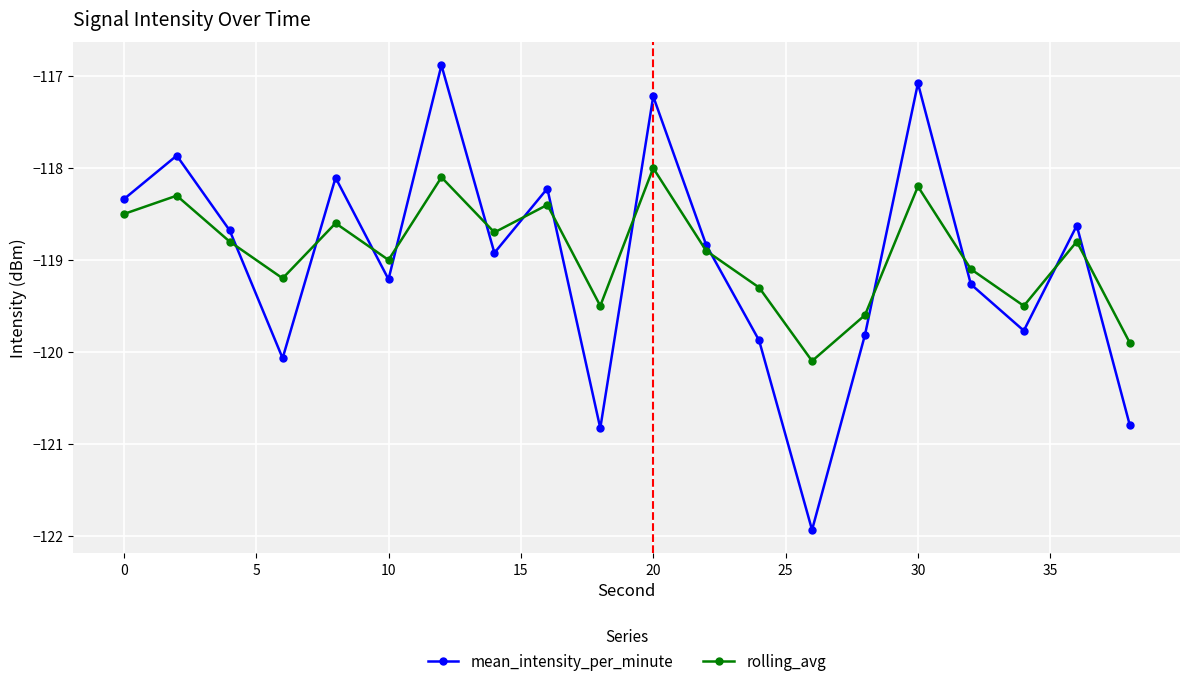

How many times do mean_intensity_per_minute and rolling_avg cross each other?

13